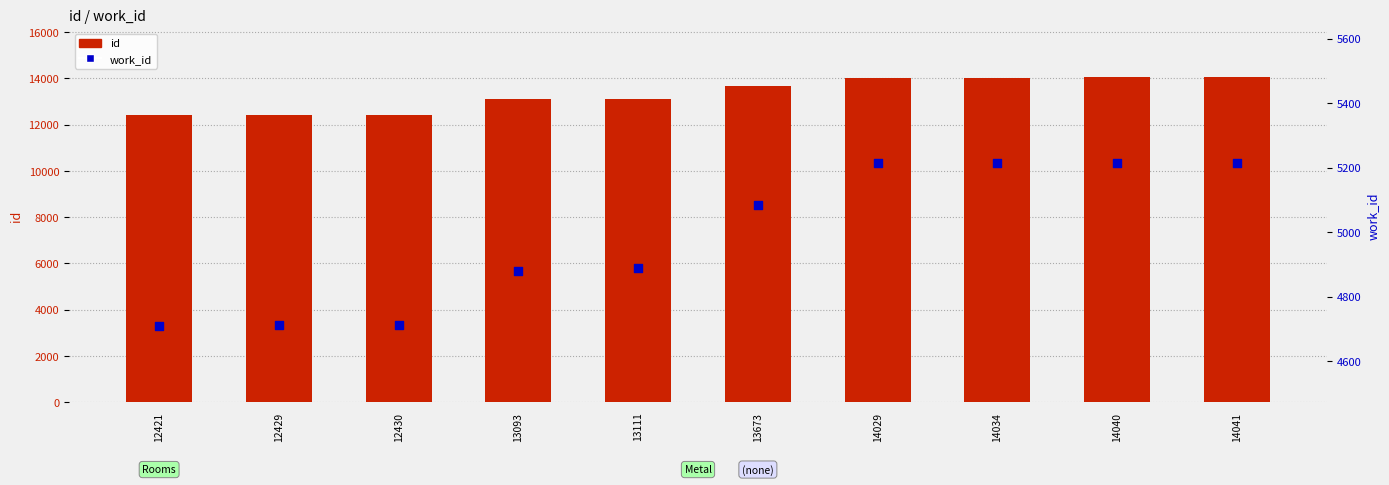

Which series contains the lowest Y value?

work_id